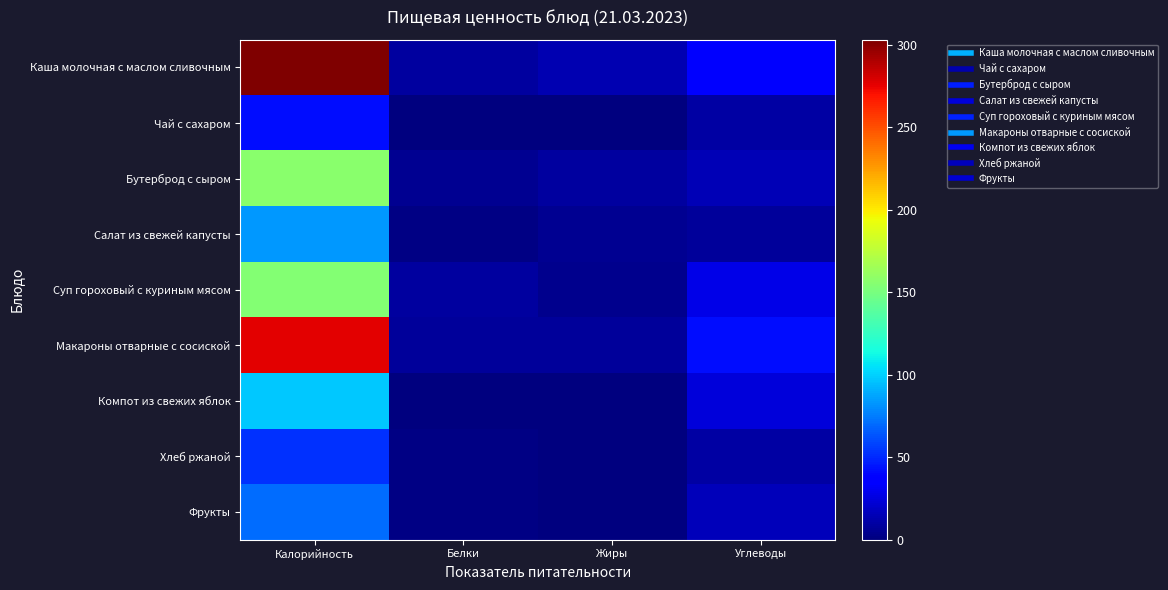

Reading right to left, what are all the values shown in this chart?

Каша молочная с маслом сливочным: Углеводы=37.6	Жиры=13.1	Белки=8.3	Калорийность=303.0
Чай с сахаром: Углеводы=9.9	Жиры=0.0	Белки=0.5	Калорийность=41.6
Бутерброд с сыром: Углеводы=14.5	Жиры=8.3	Белки=5.8	Калорийность=157.0
Салат из свежей капусты: Углеводы=7.7	Жиры=5.0	Белки=1.6	Калорийность=83.2
Суп гороховый с куриным мясом: Углеводы=27.3	Жиры=3.9	Белки=9.0	Калорийность=153.9
Макароны отварные с сосиской: Углеводы=41.7	Жиры=8.2	Белки=7.8	Калорийность=276.5
Компот из свежих яблок: Углеводы=23.9	Жиры=0.2	Белки=0.2	Калорийность=97.6
Хлеб ржаной: Углеводы=10.2	Жиры=0.4	Белки=2.0	Калорийность=52.2
Фрукты: Углеводы=15.8	Жиры=0.4	Белки=1.3	Калорийность=70.9